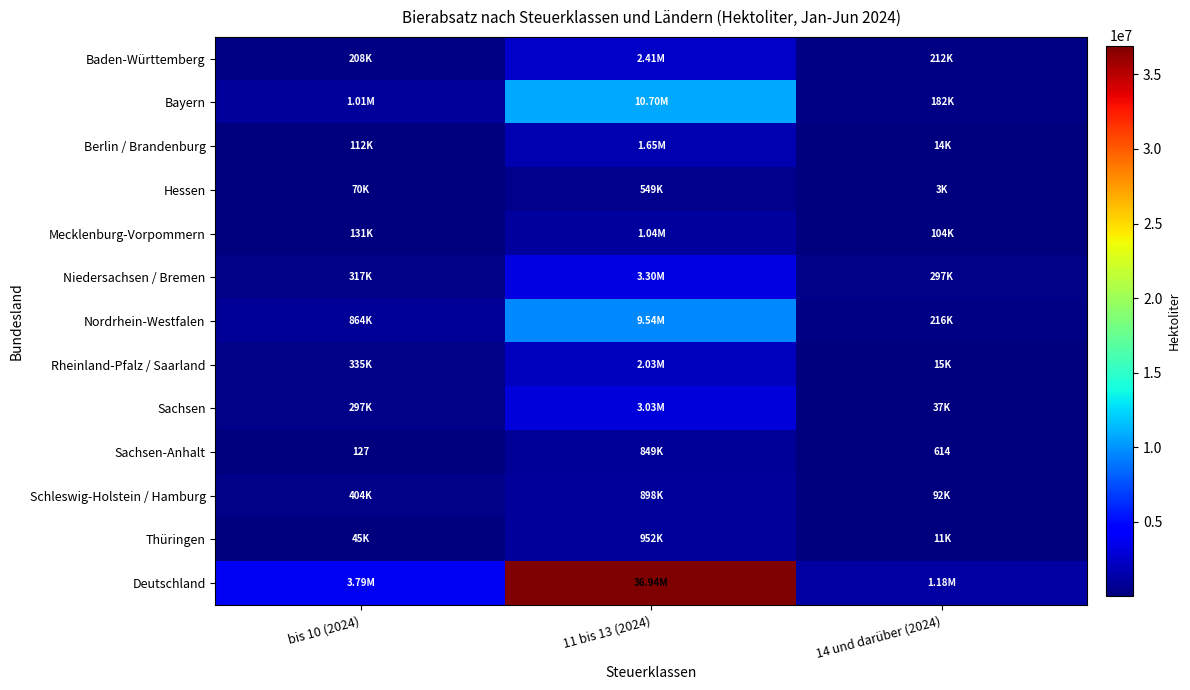

What is the difference between the maximum and minimum values in the Thüringen series?

940604.6